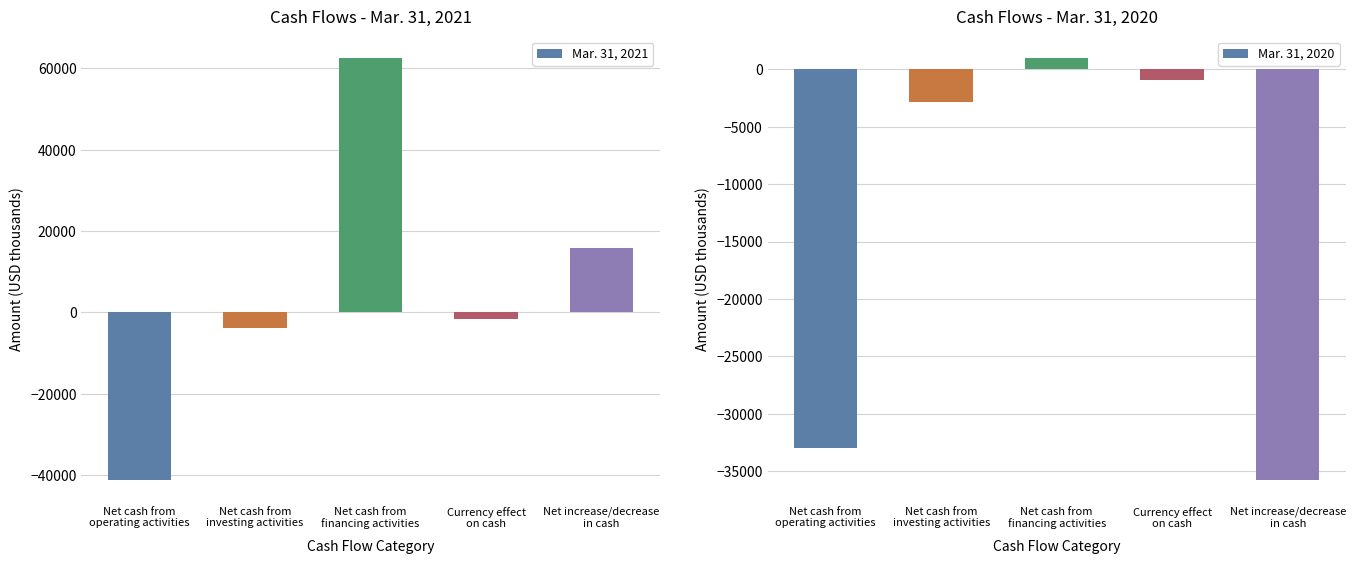

Is the value of Mar. 31, 2021 at Net cash from
financing activities greater than the value of Mar. 31, 2020 at Net cash from
financing activities?

Yes